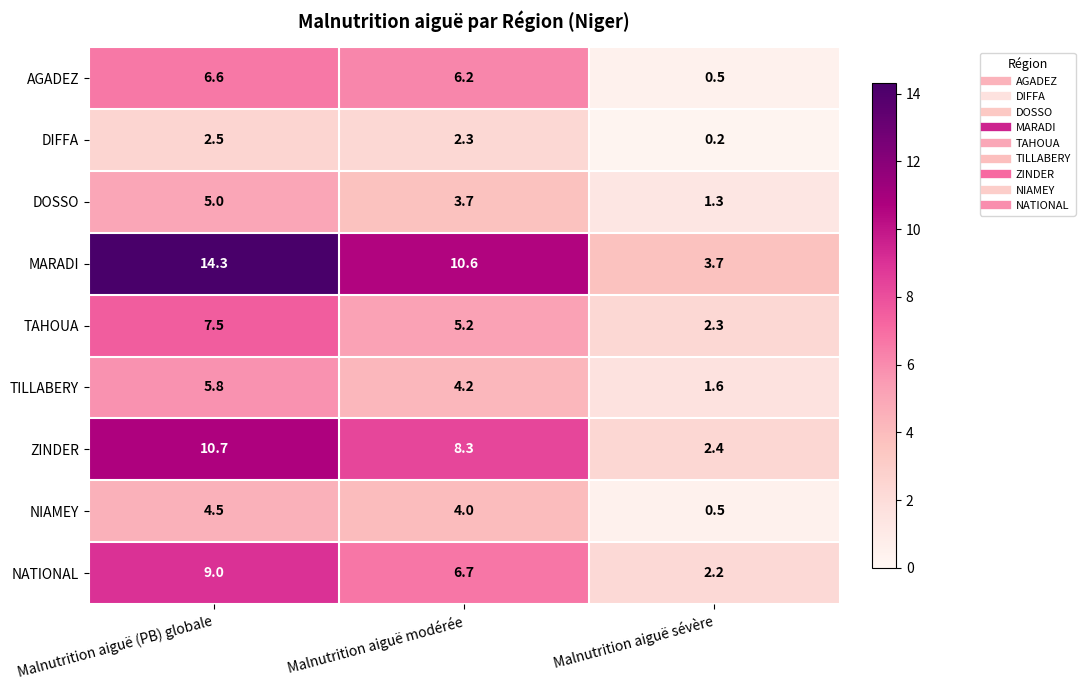

Where does the NIAMEY series first go above 4?

Malnutrition aiguë (PB) globale